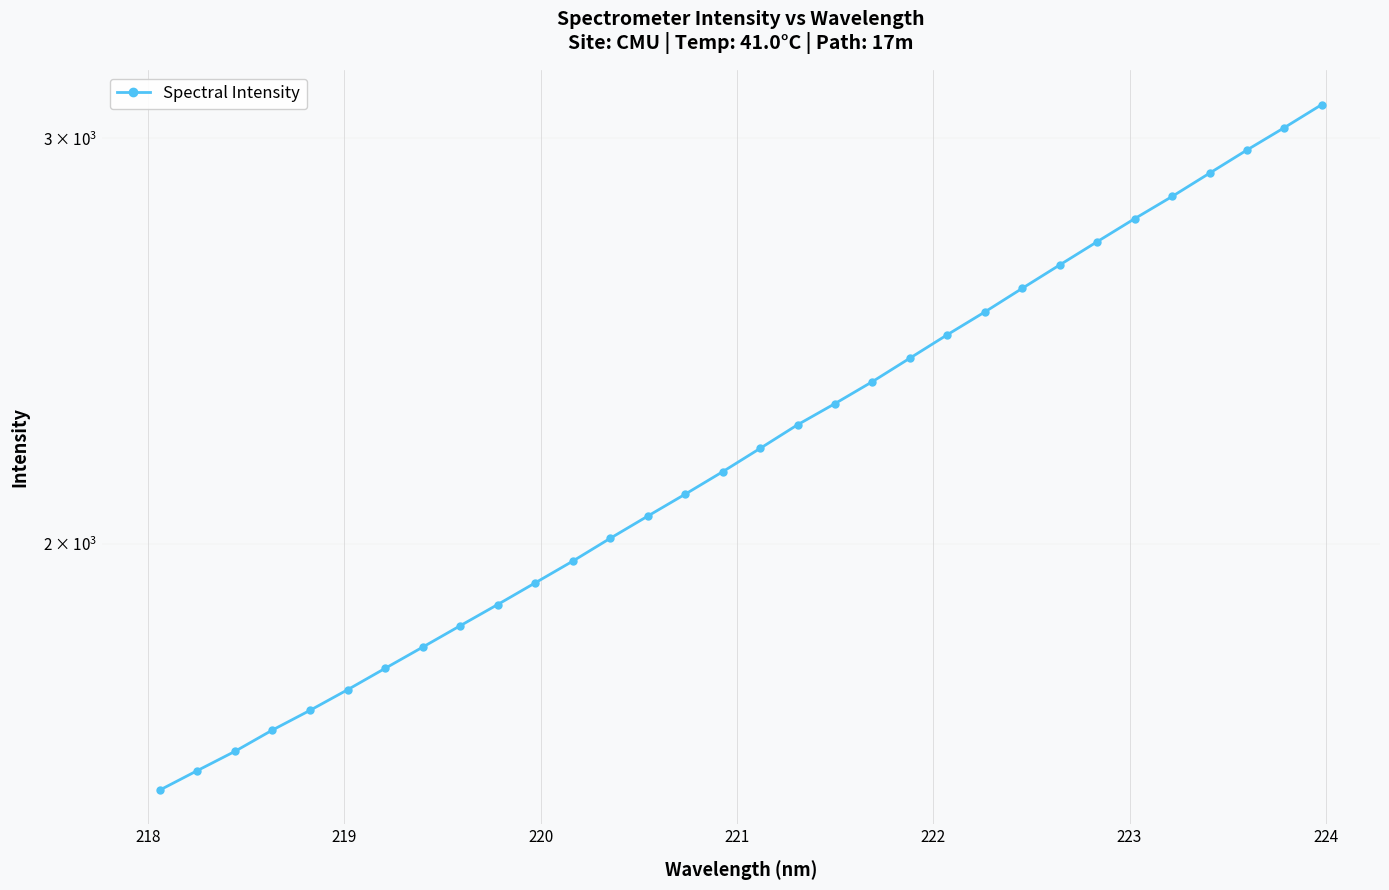

What is the greatest value displayed?

3103.3